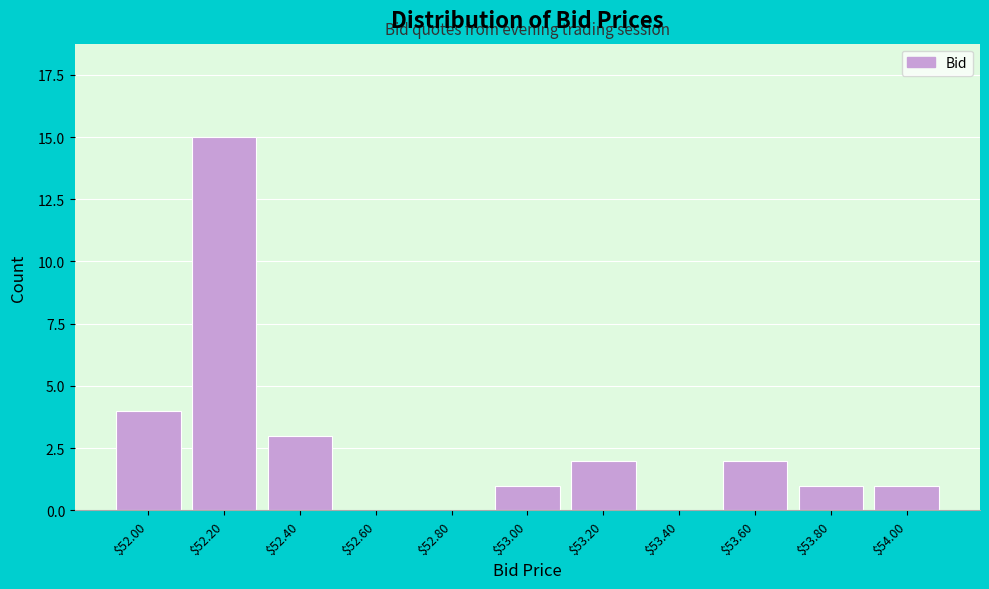

True or false: the data shows 2 at $53.20.

True